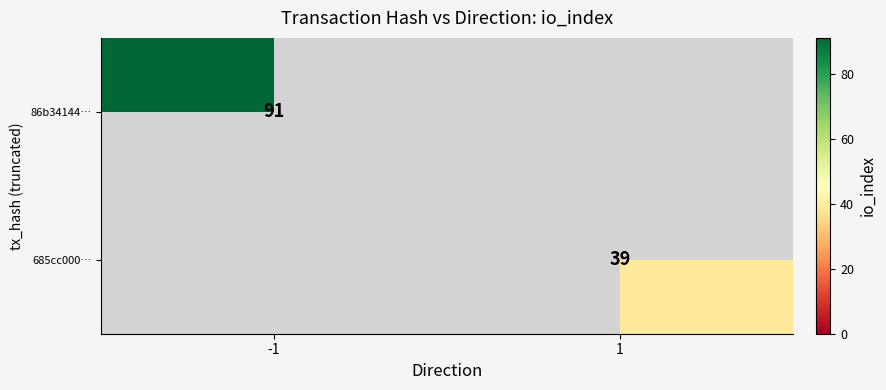

Is it true that 685cc000… equals 39 at 1?

True